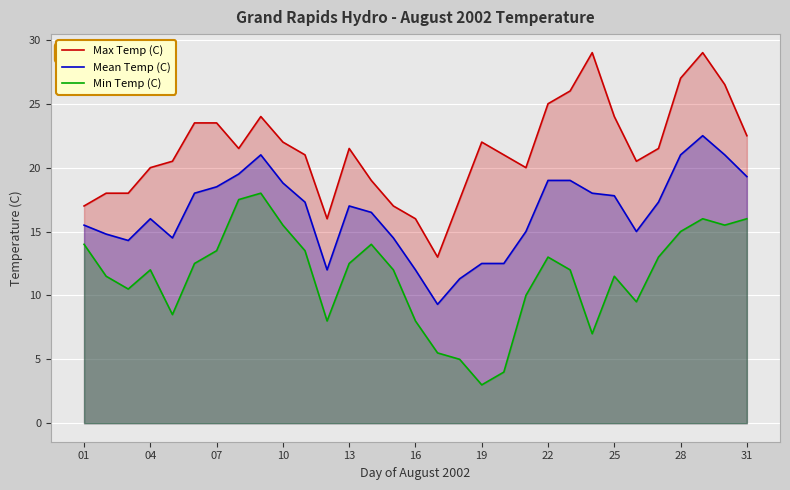

What is the spread (max minus min) of values at 28?

12.0